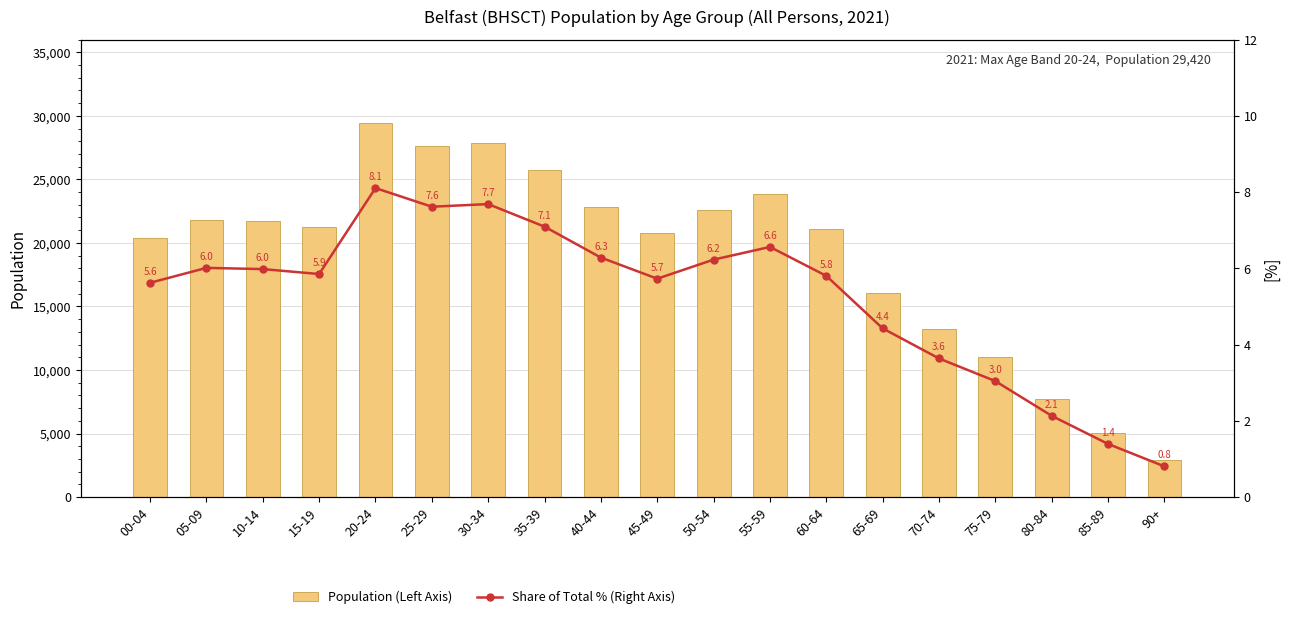

What are all the series names shown in the legend?

Population (Left Axis), Share of Total % (Right Axis)